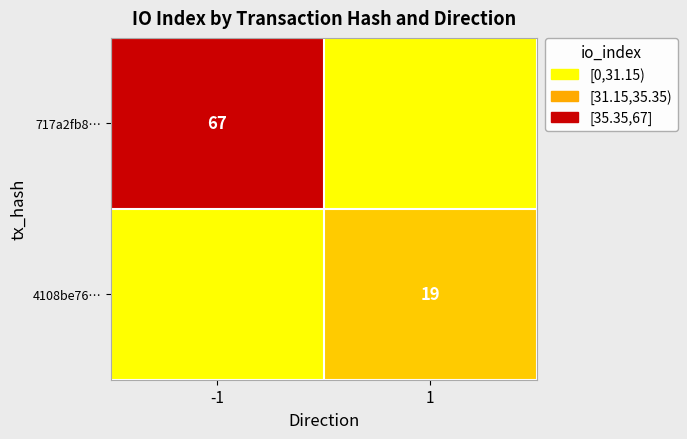

What is the total value across all series at 1?

19